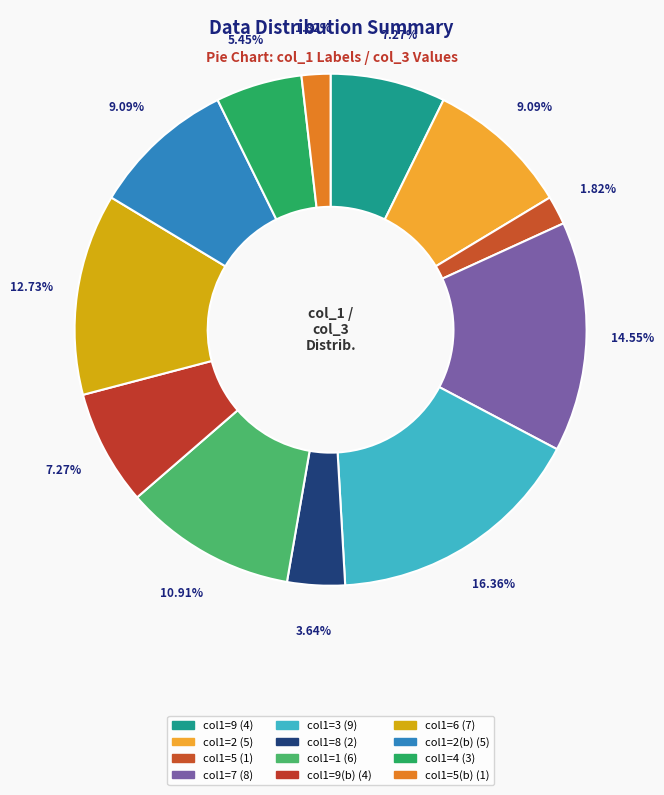

Is there a majority slice in this chart?

No